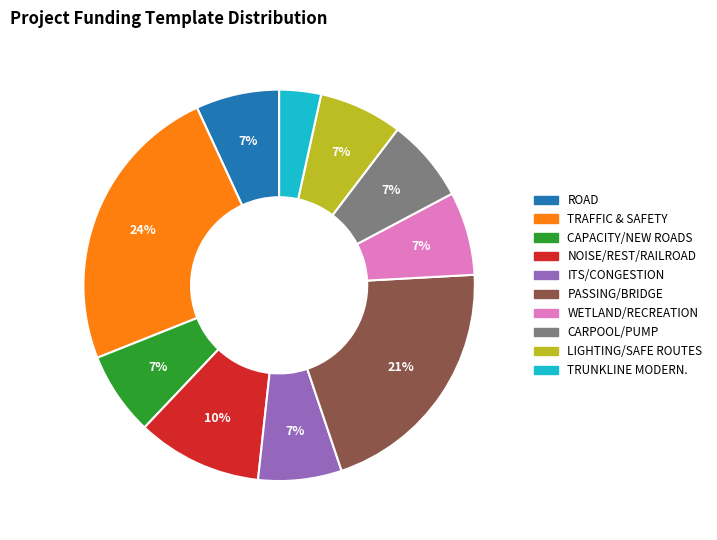

To the nearest percent, what percentage of the pie is ROAD?

7%